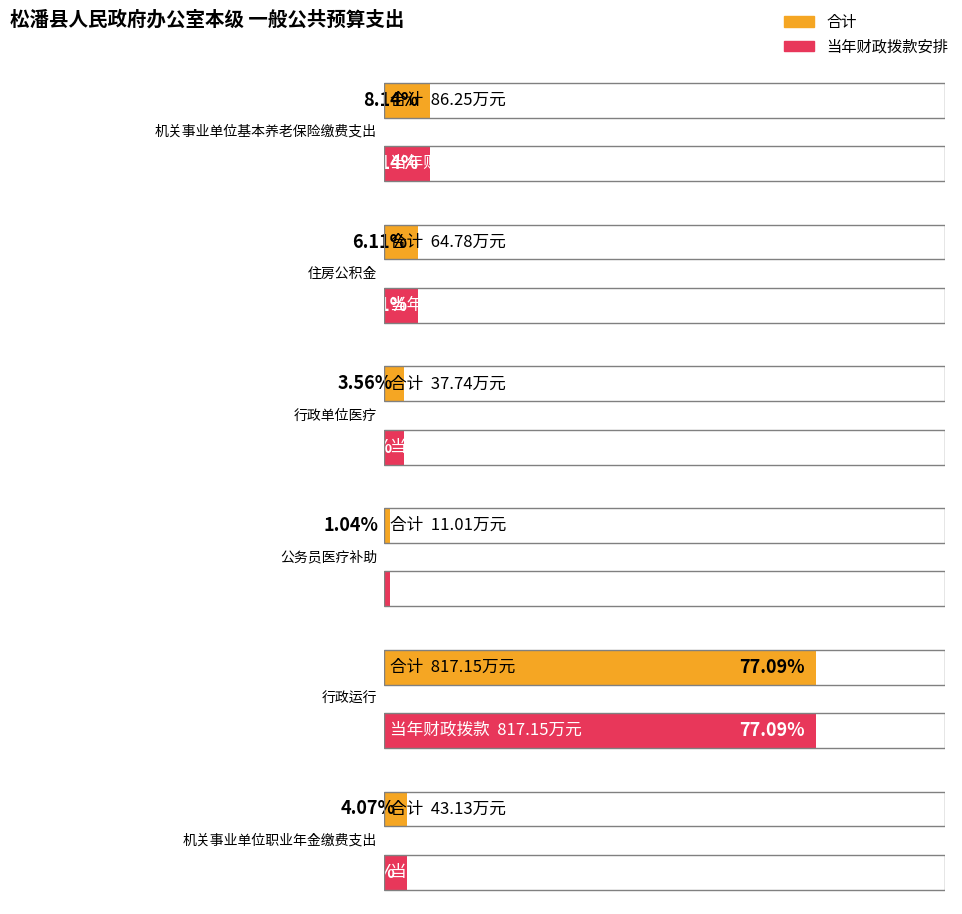

How many groups of bars are there?

6